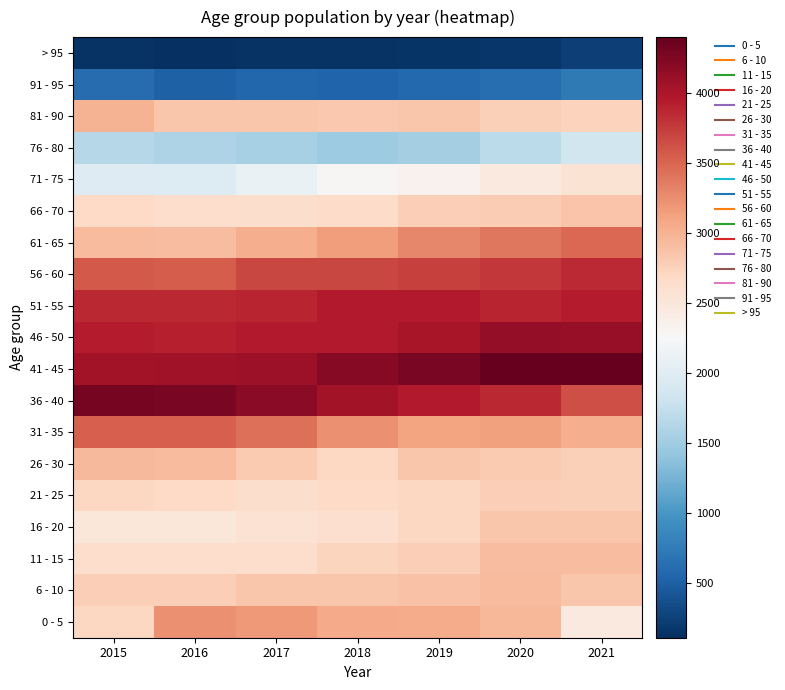

At which category is the sum across all series the highest?

2020